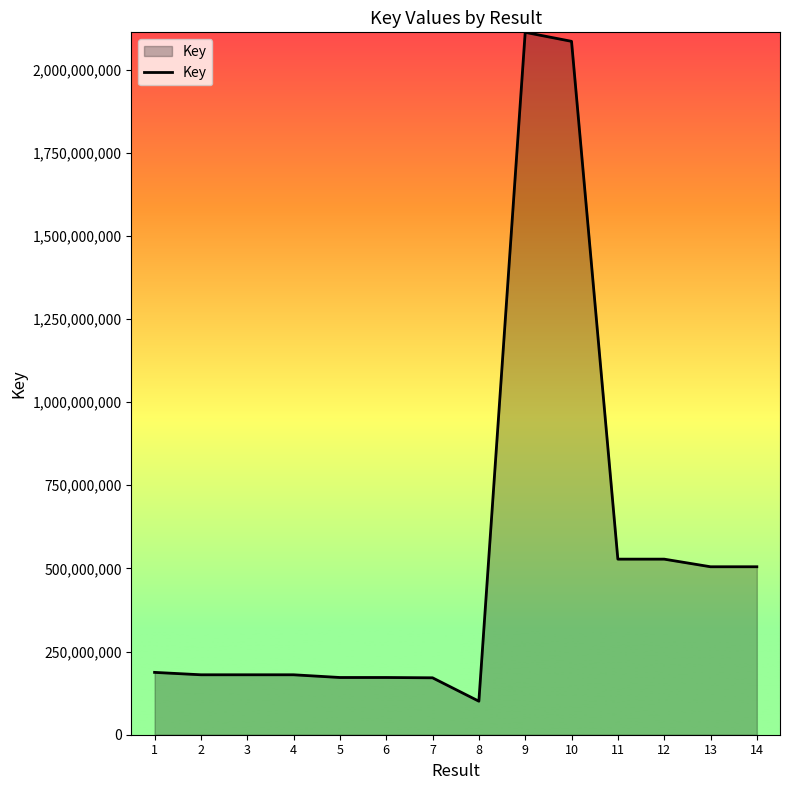

What is the approximate value at 14?

505004138